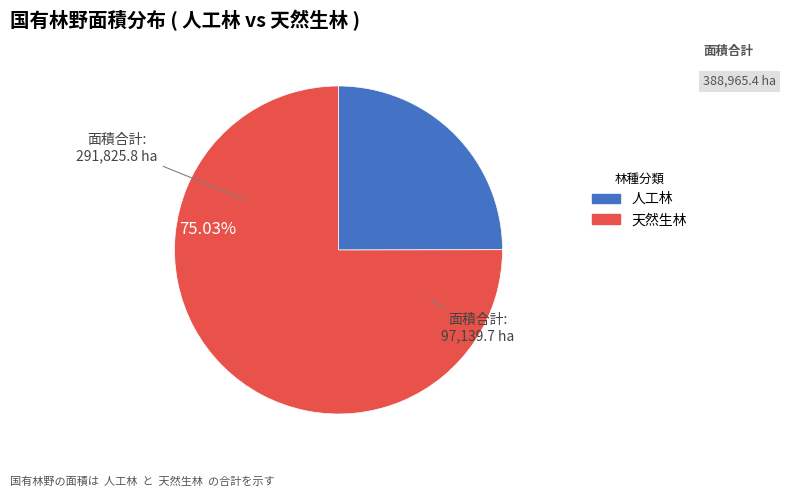

Is there any slice that represents more than half of the pie?

Yes